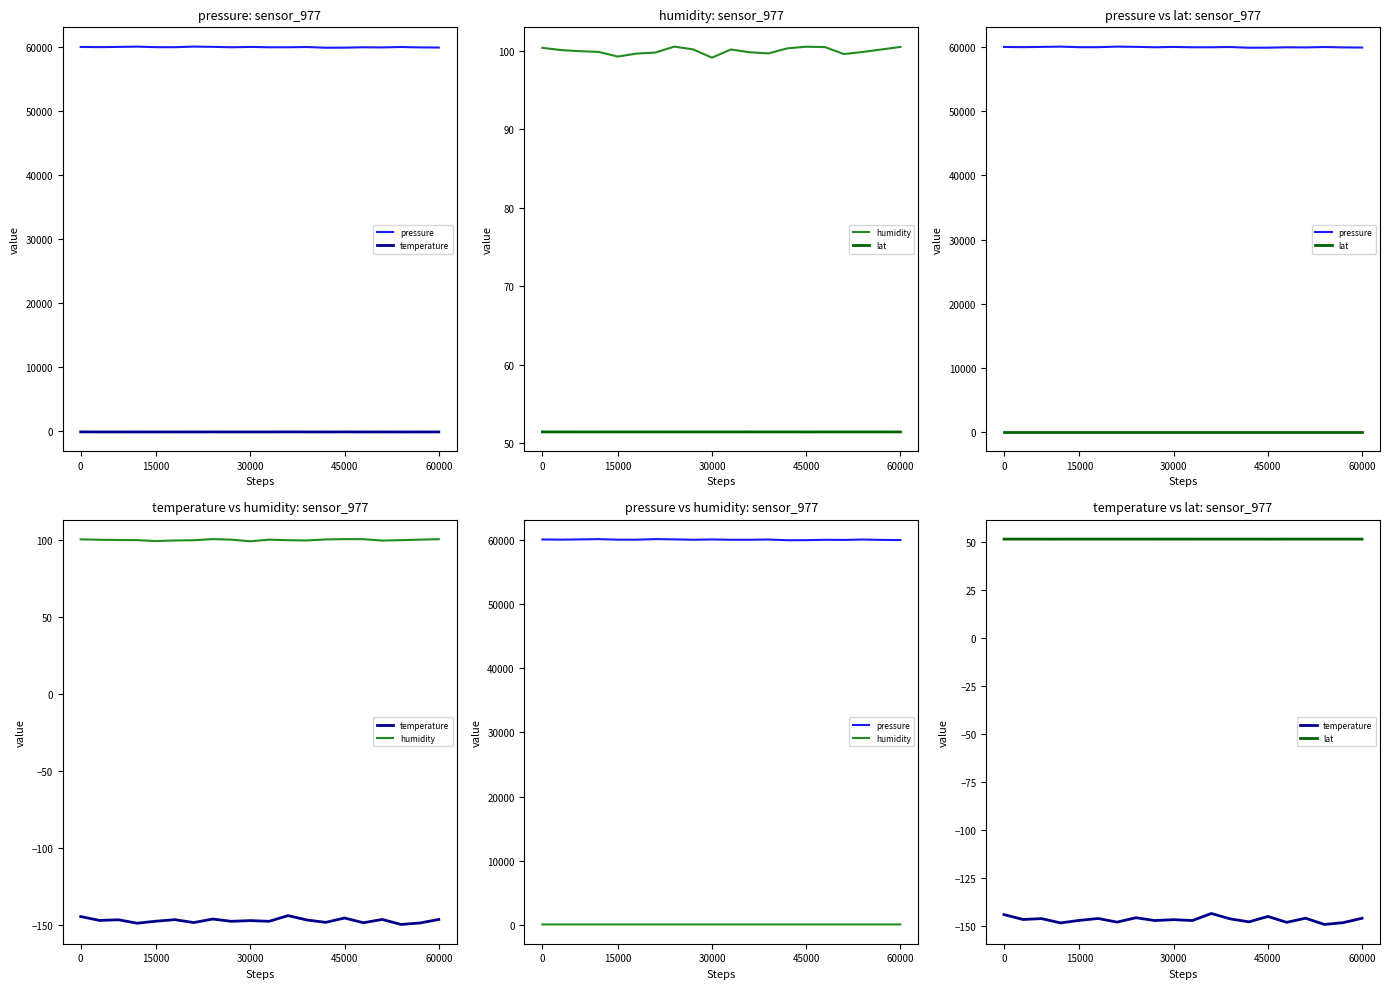

The value of pressure at 18 is 59941.2. True or false?

True